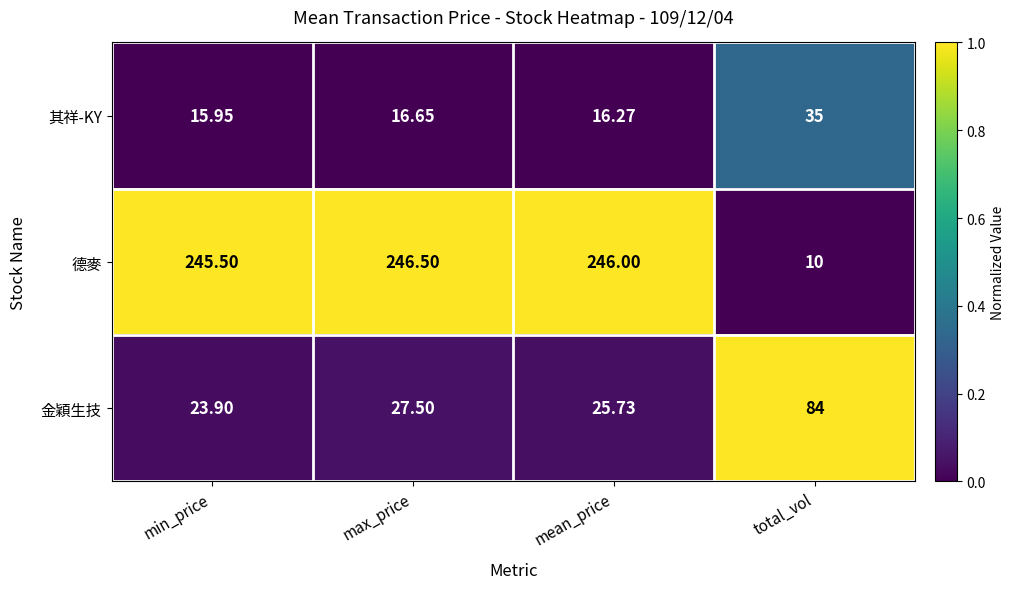

At which label does 金穎生技 reach its peak?

total_vol